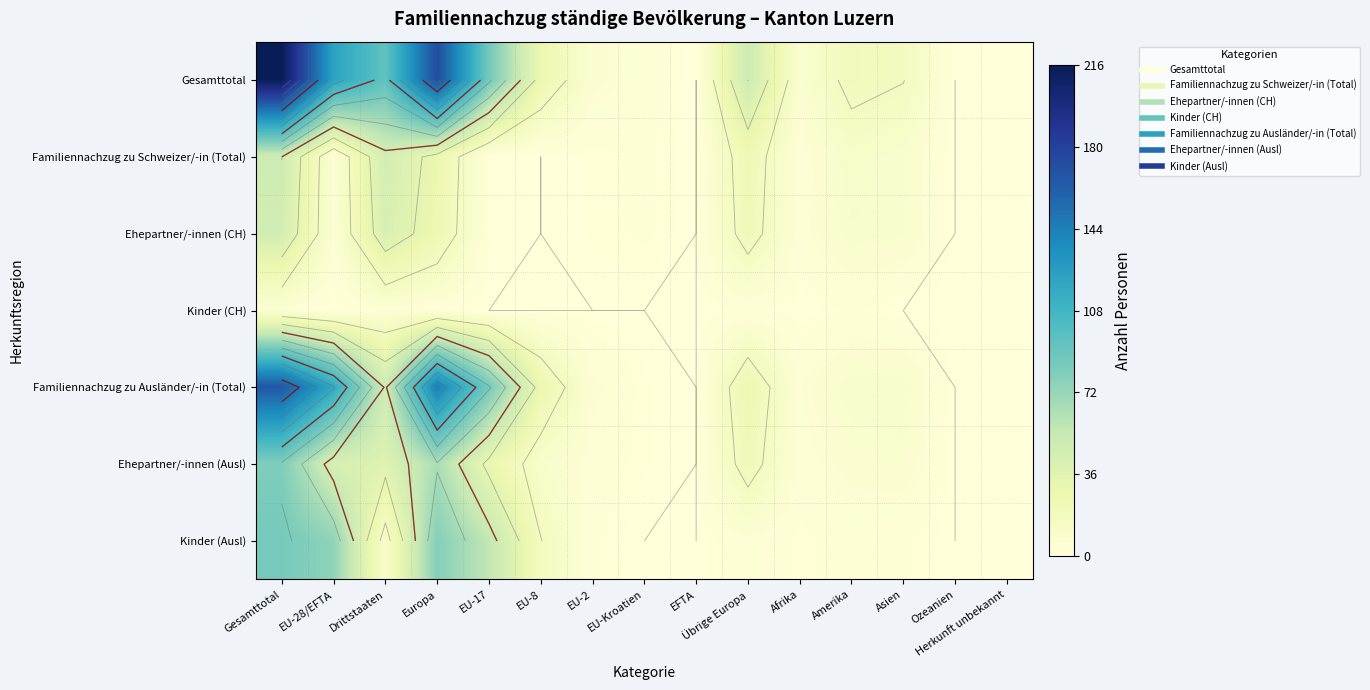

What is the difference between the Familiennachzug zu Schweizer/-in (Total) values at Drittstaaten and EU-Kroatien?

44